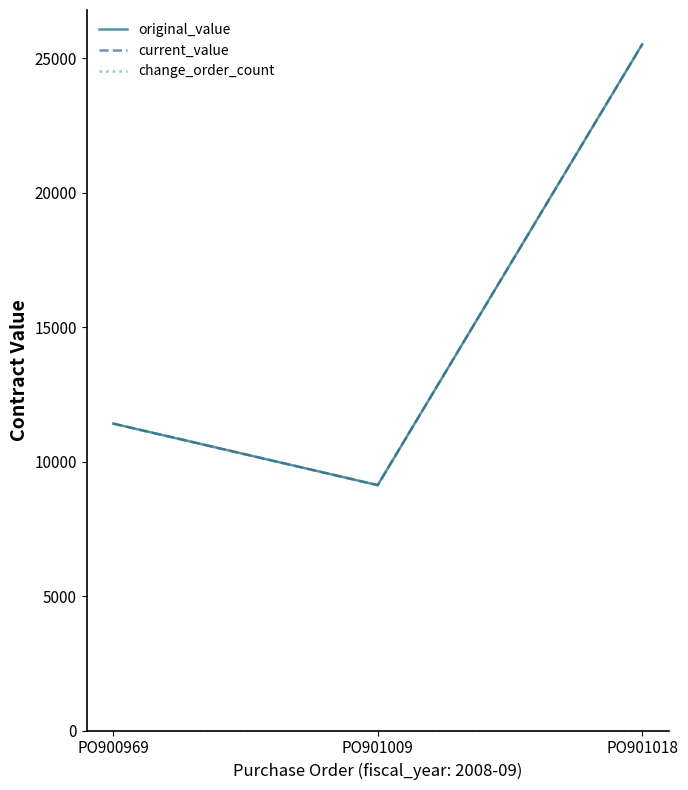

Is it true that change_order_count equals 0.0 at PO901018?

True